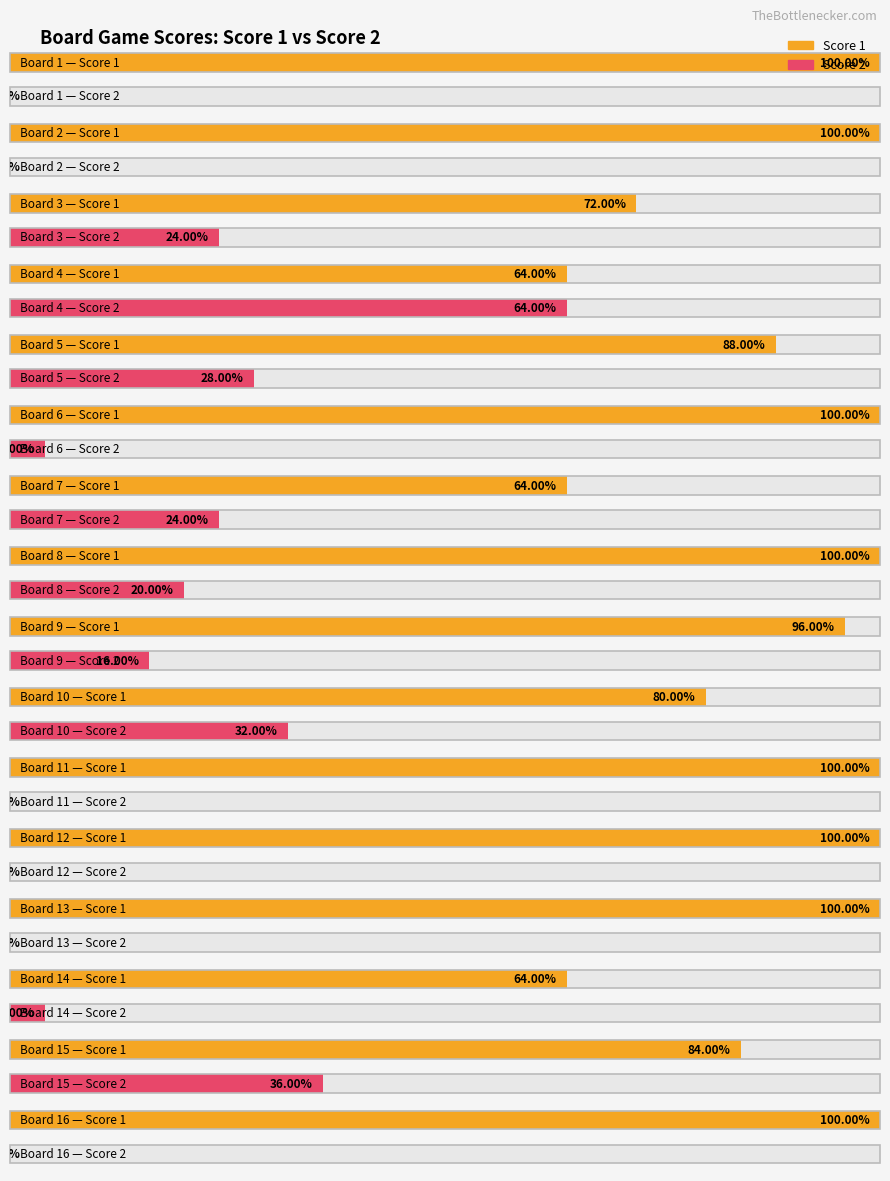

Rank the categories by Score 1 value from lowest to highest.

4, 7, 14, 3, 10, 15, 5, 9, 1, 2, 6, 8, 11, 12, 13, 16